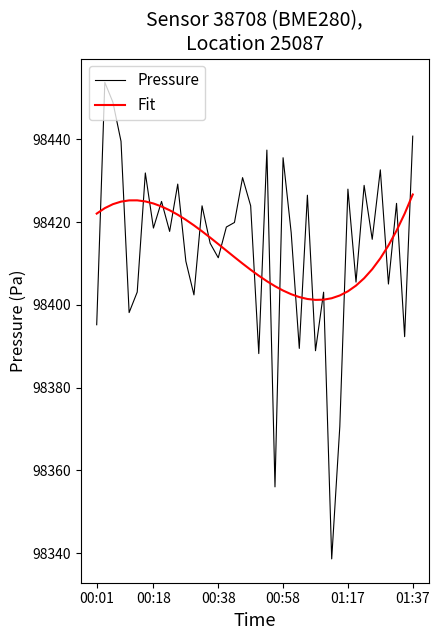

List the series in order of their peak value, highest first.

Pressure, Fit